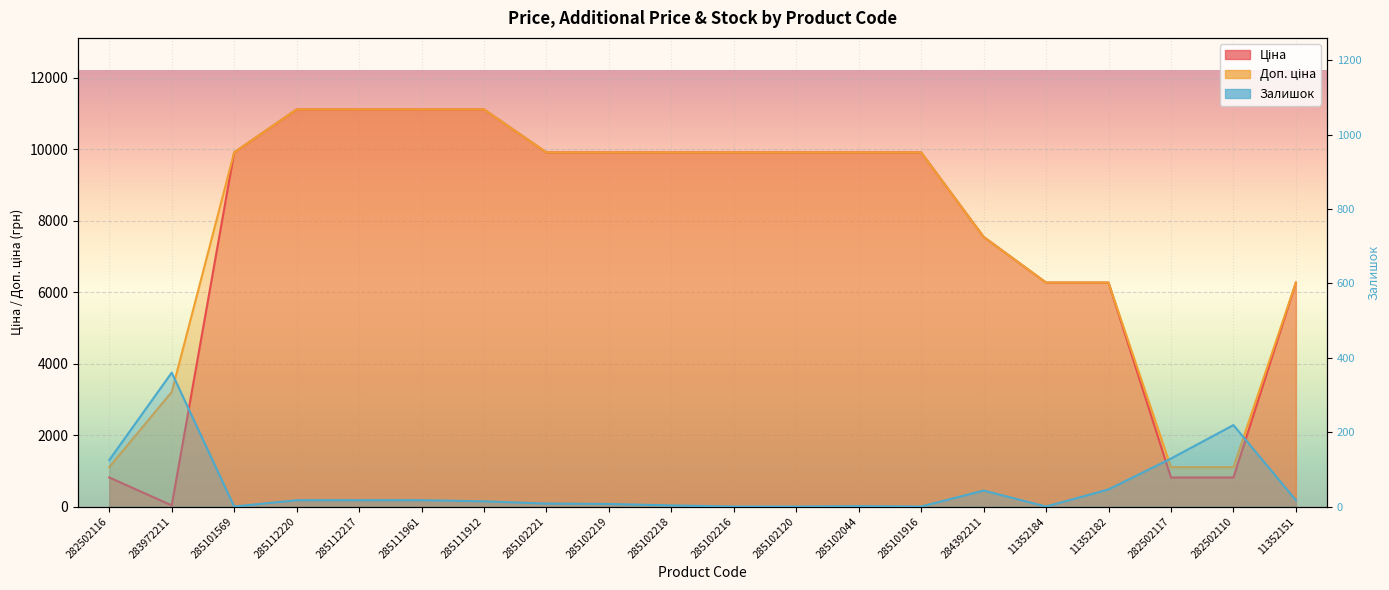

What position from the right is 285111961?

15